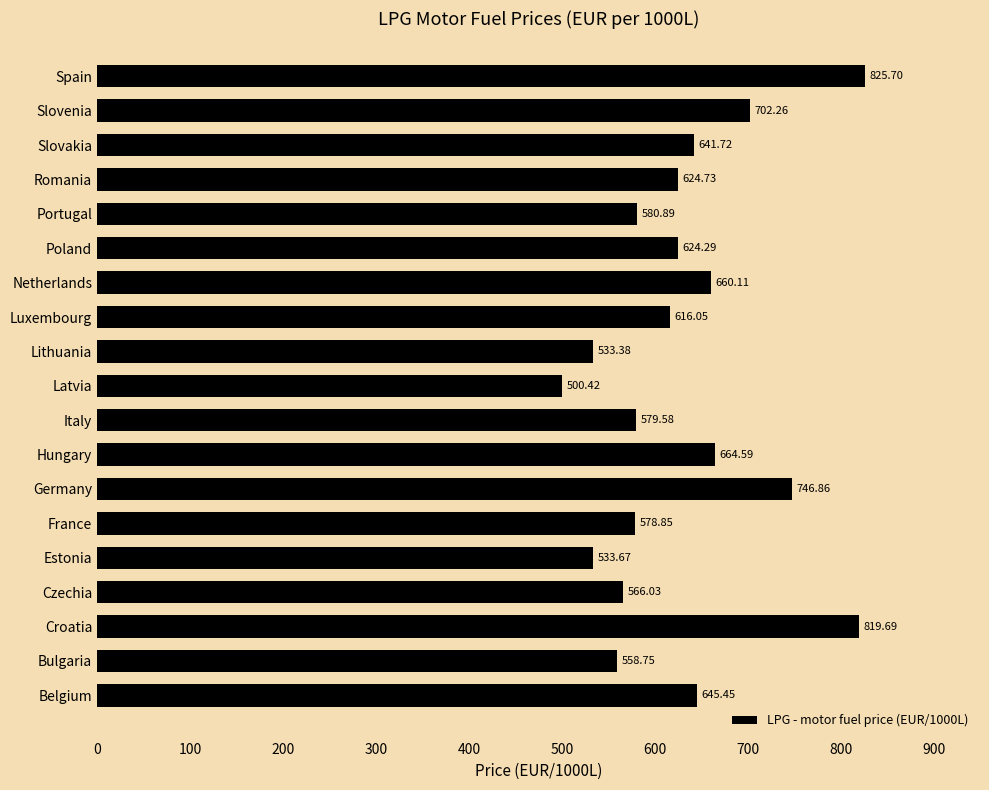

What is the sum of the values at Germany and Slovenia?

1449.1